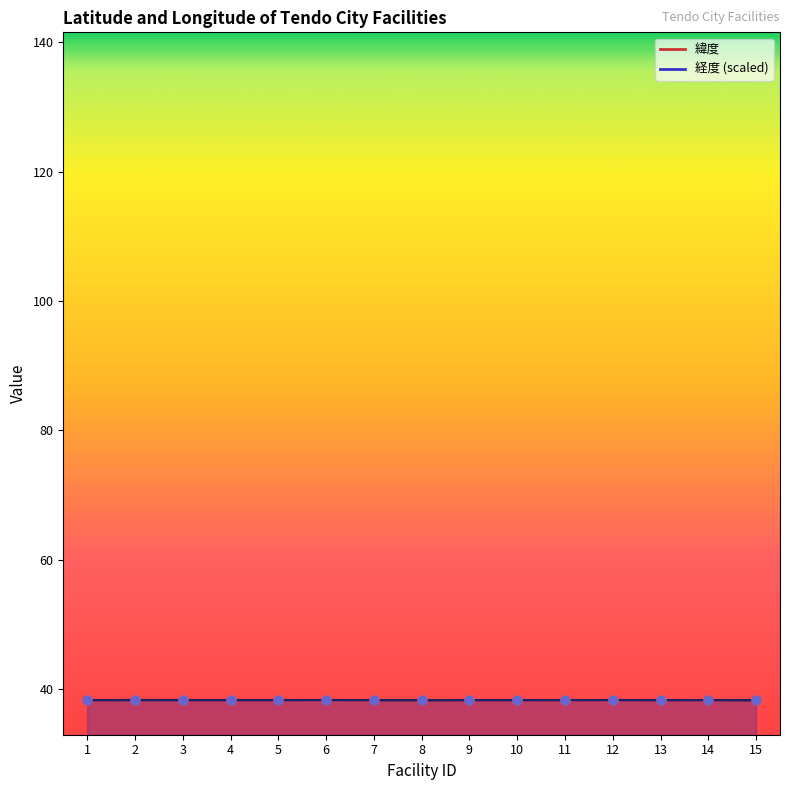

Which series has the largest total across all categories?

緯度